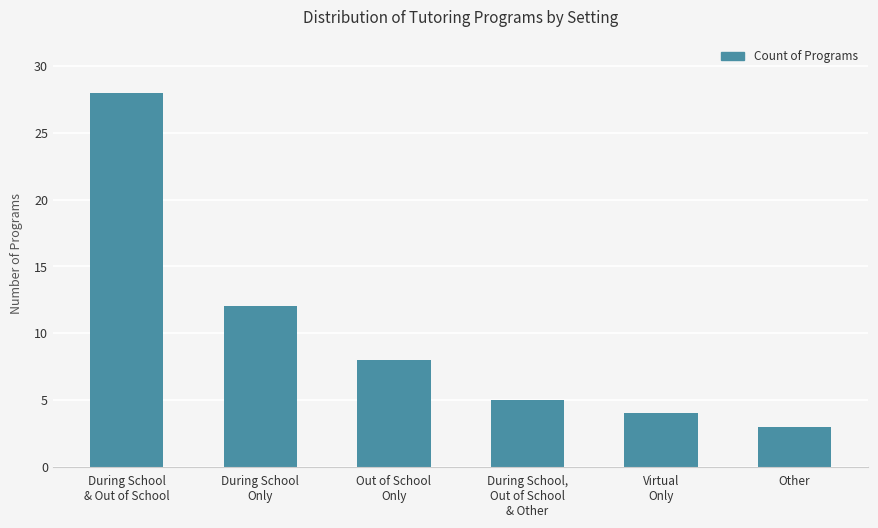

At which label does the data first exceed 8?

During School
& Out of School